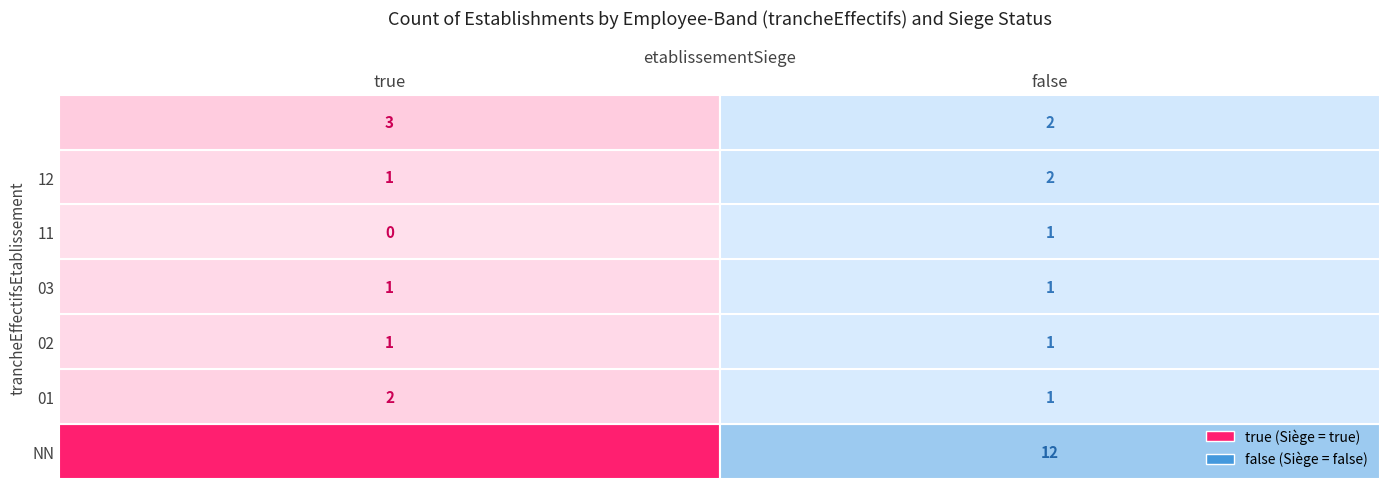

At which category is the sum across all series the highest?

true